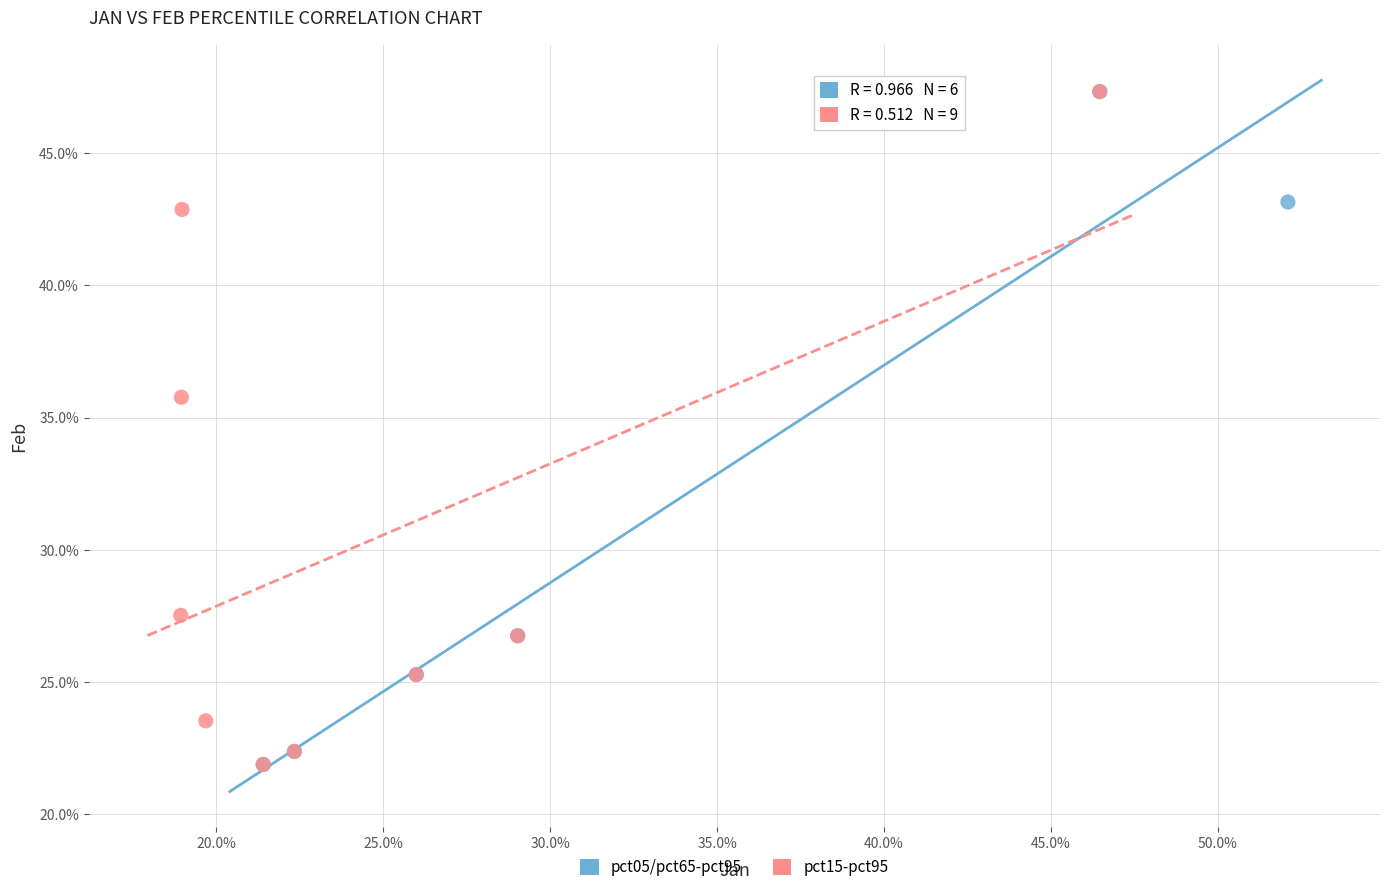

What are all the series names shown in the legend?

pct05/pct65-pct95, pct15-pct95